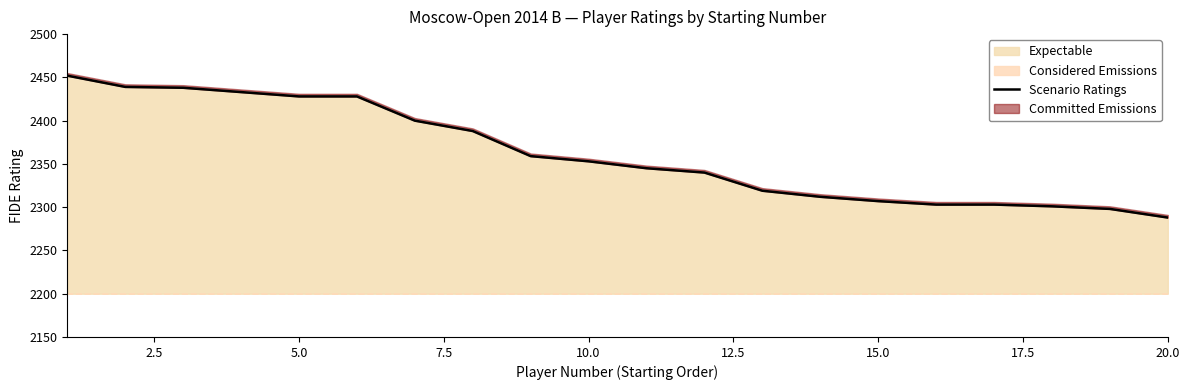

What is the average value?

2362